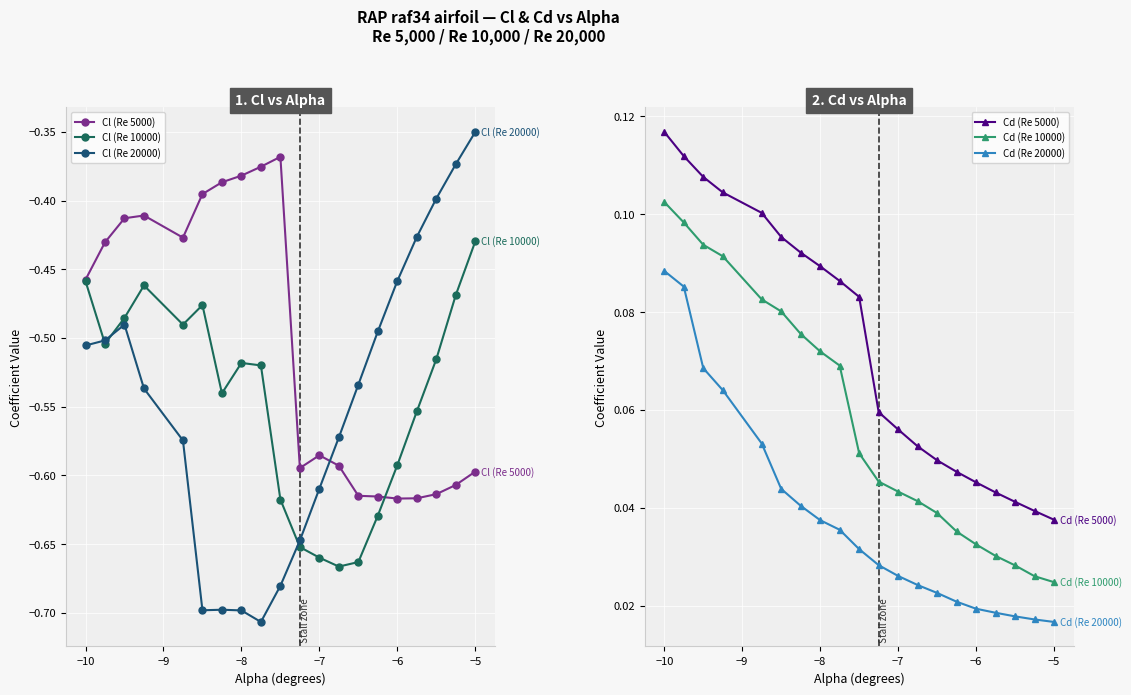

True or false: Cd (Re 10000) has a value of 0.1 at −5.

False